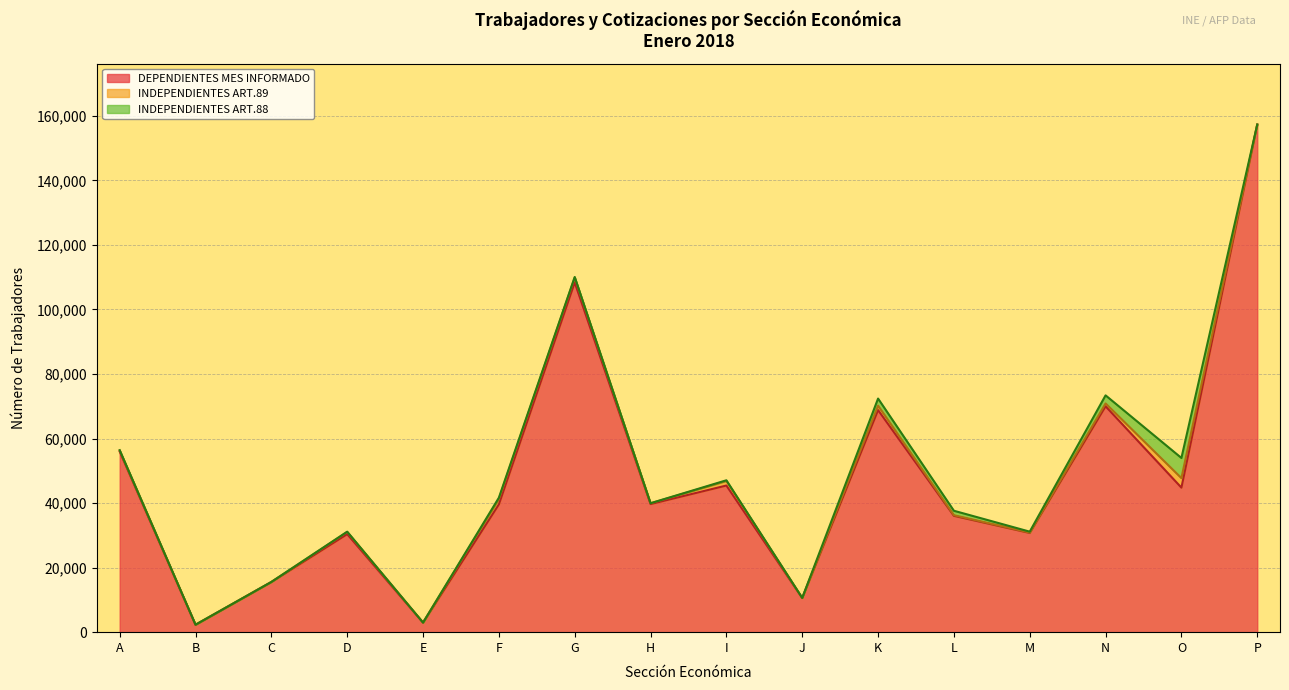

At how many categories does at least one series exceed 40268?

7